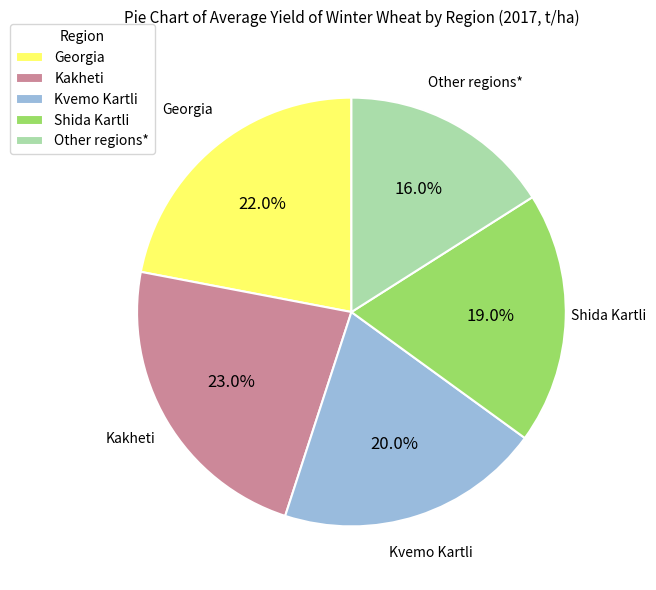

Is there a majority slice in this chart?

No